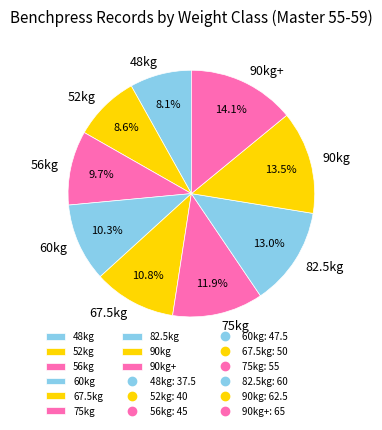

How many segments does this pie chart have?

9